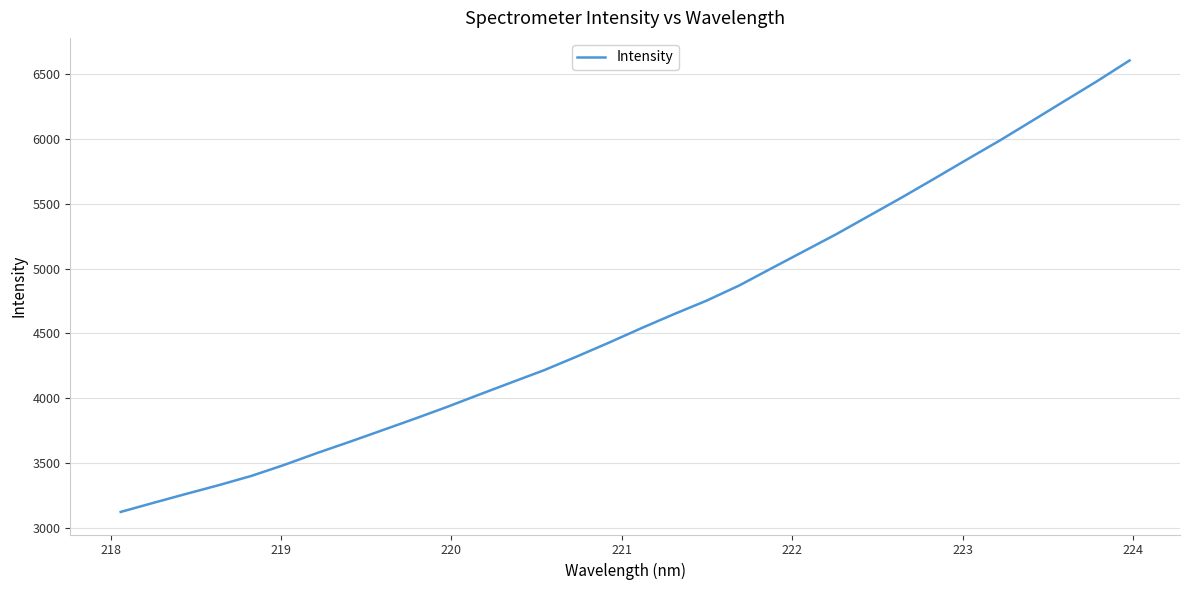

What is the maximum value shown in the chart?

6607.4